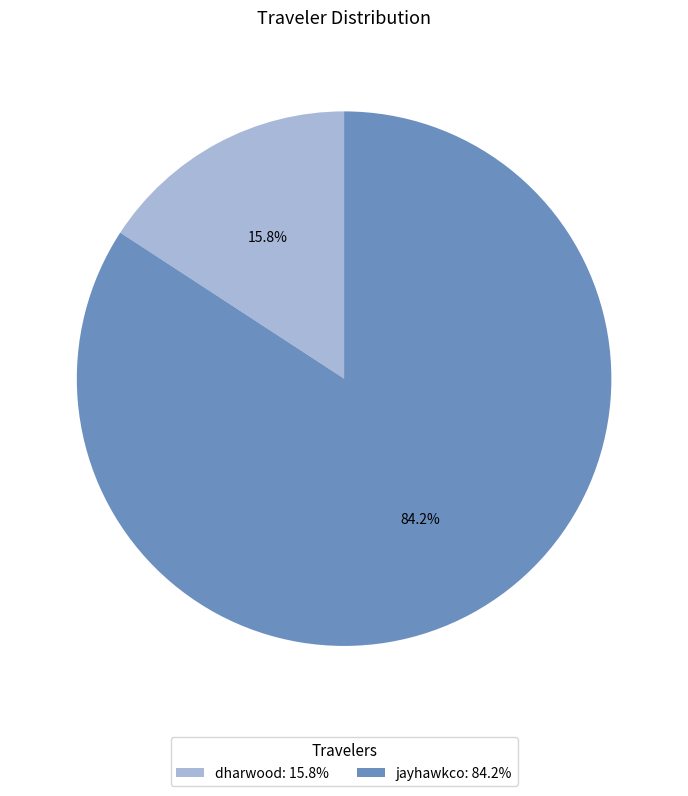

Do dharwood and jayhawkco together represent more than half of the pie?

Yes